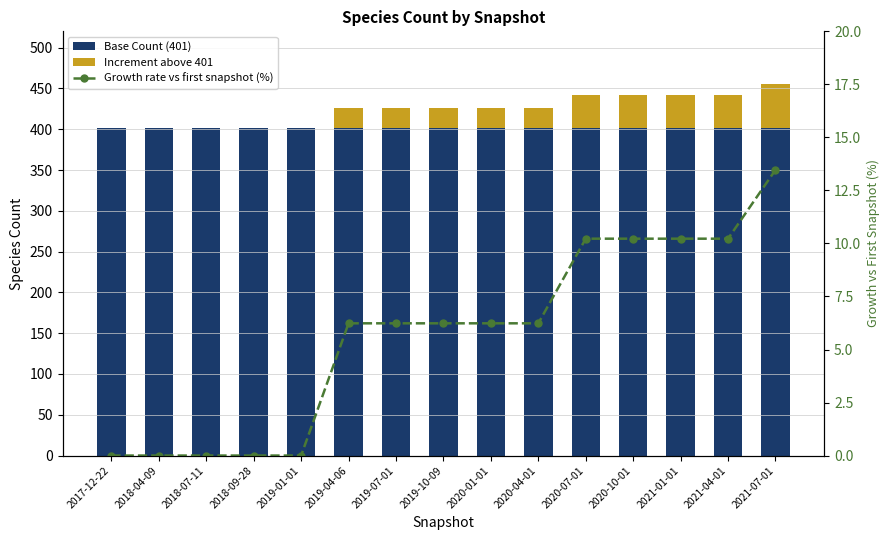

What is the total value across all series at 2019-04-06?

432.2